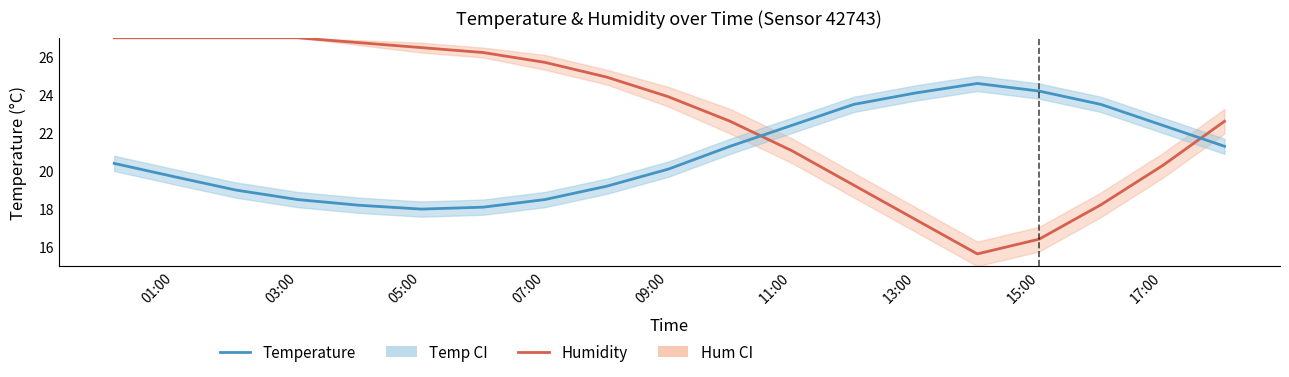

What is the sum of all Humidity values?

435.6